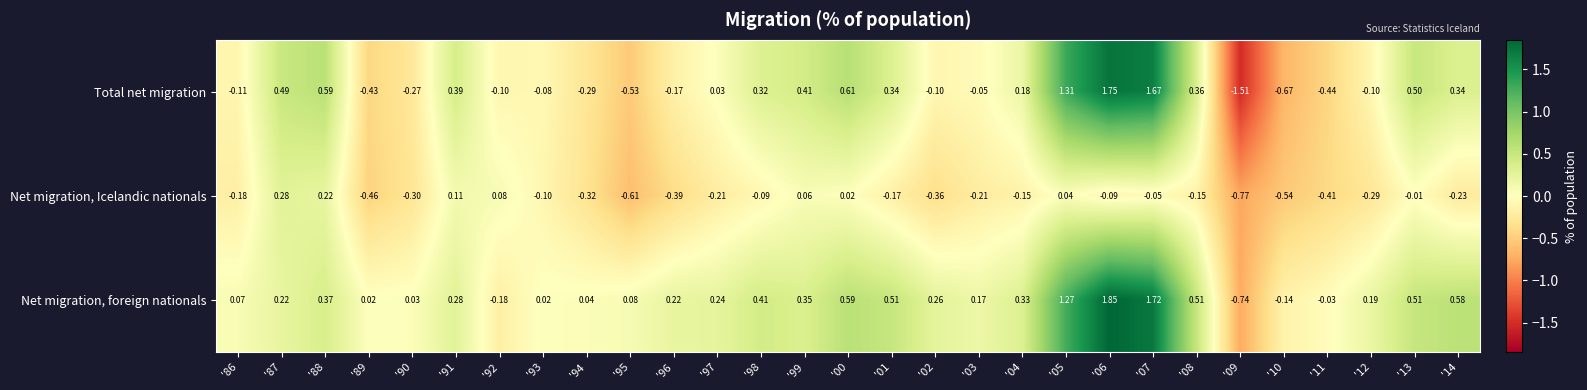

Which series has the largest range (max minus min)?

Total net migration